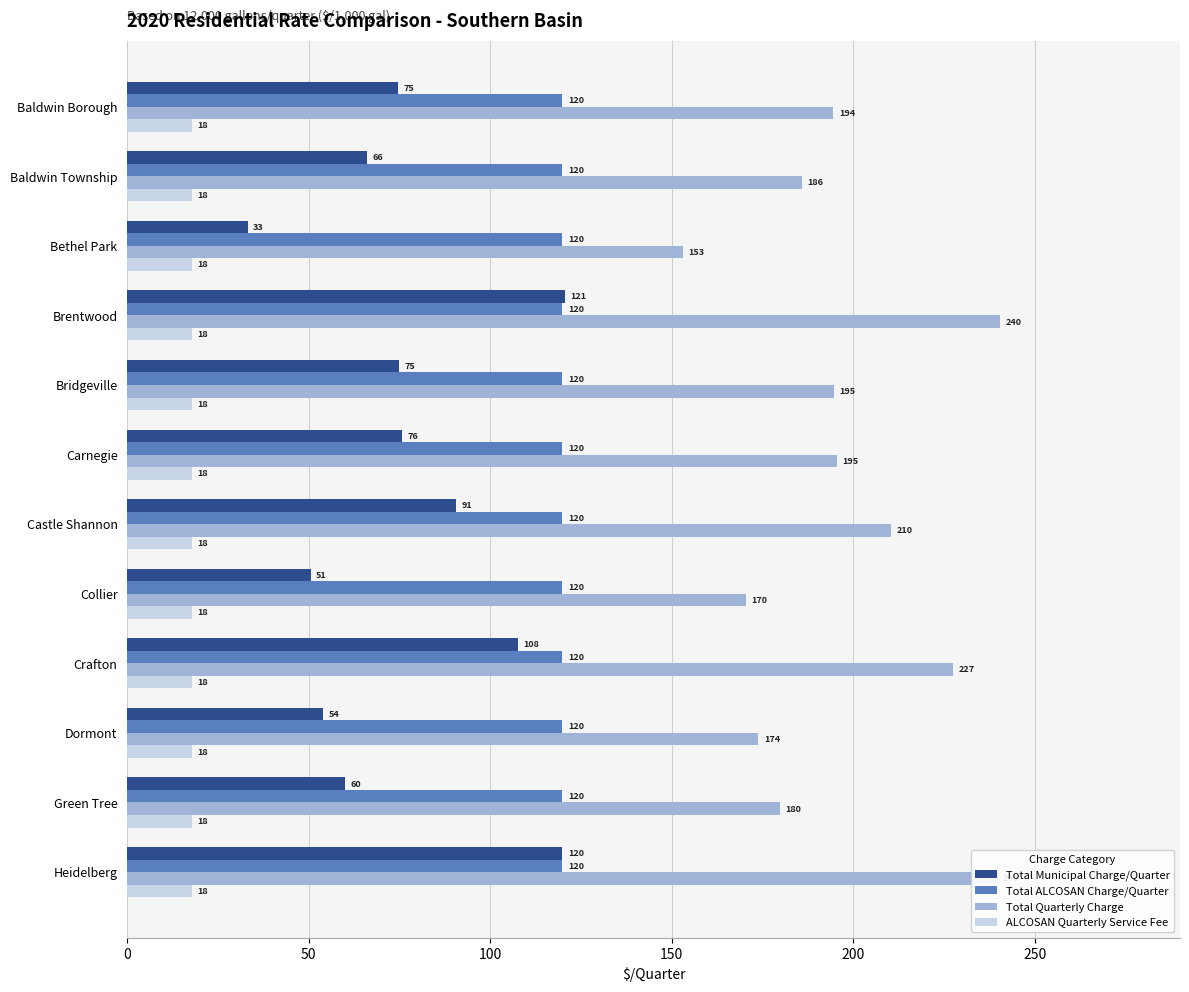

What is the maximum value shown in the chart?

240.5